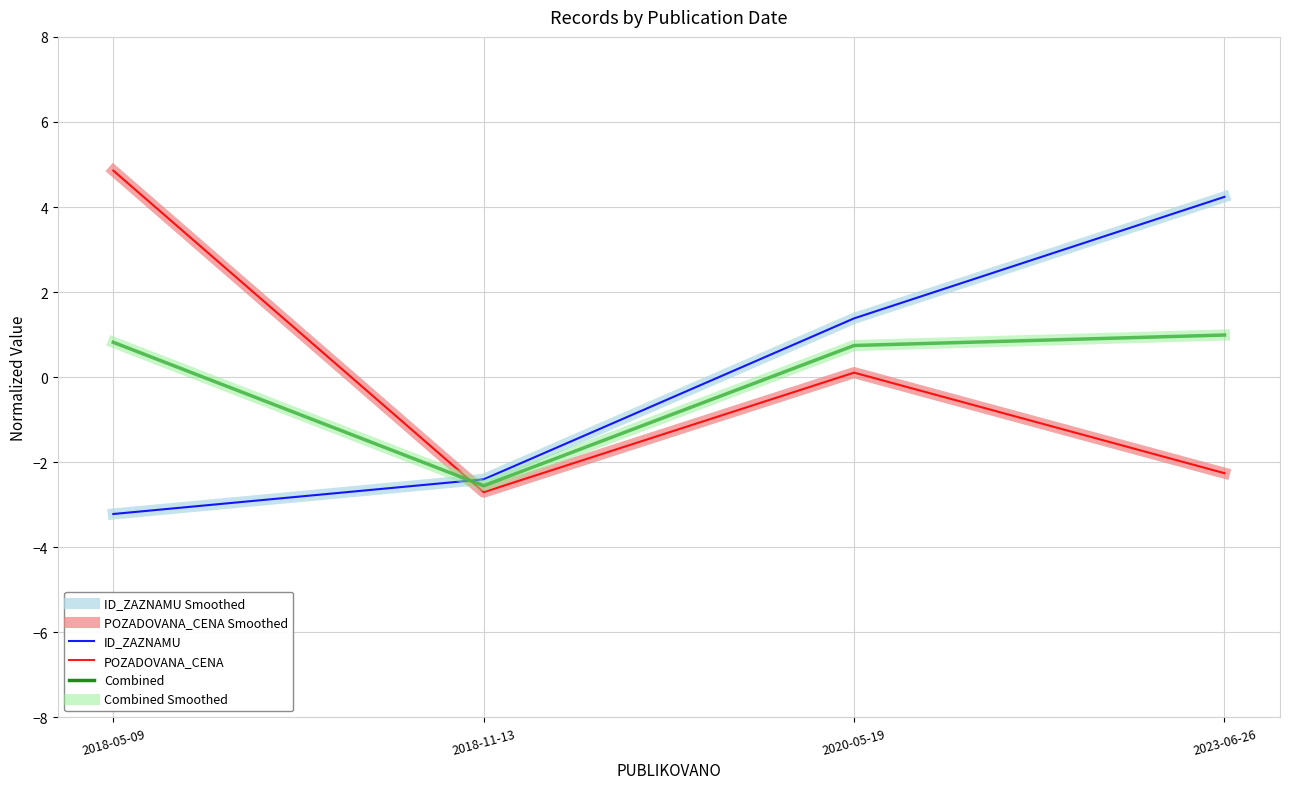

What is the total value across all series at 2023-06-26?

5.9